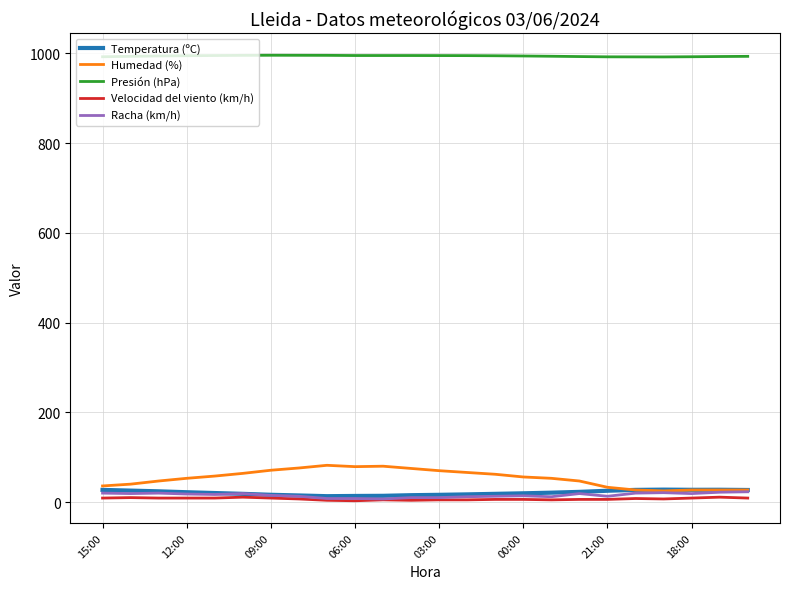

Which series has the widest spread of values?

Humedad (%)